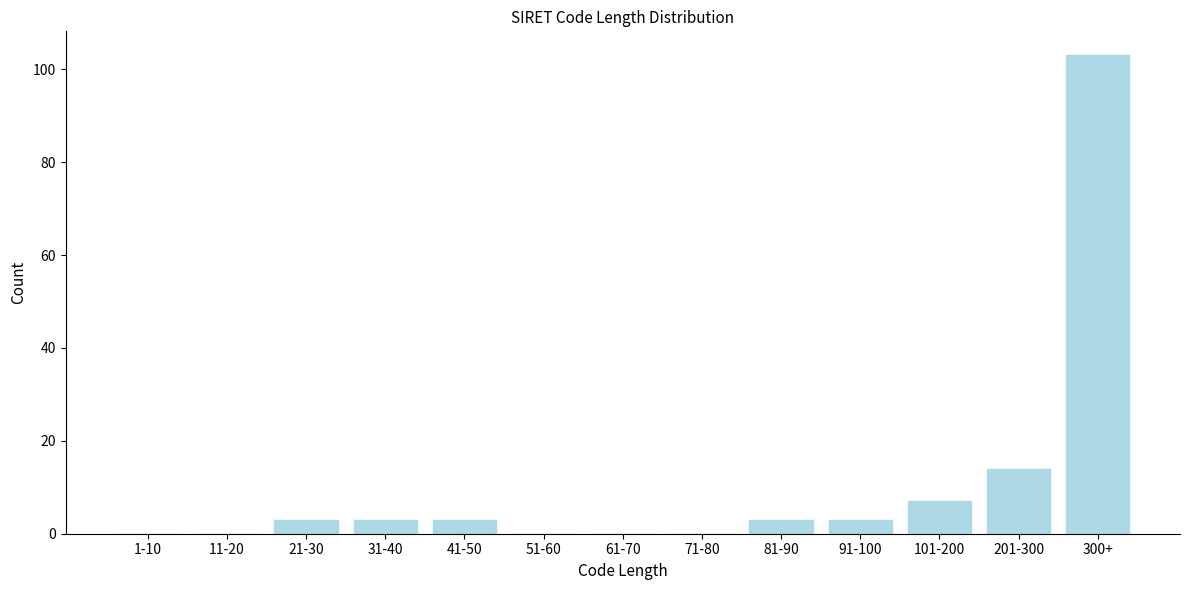

Reading right to left, what are all the values shown in this chart?

300+=103	201-300=14	101-200=7	91-100=3	81-90=3	71-80=0	61-70=0	51-60=0	41-50=3	31-40=3	21-30=3	11-20=0	1-10=0